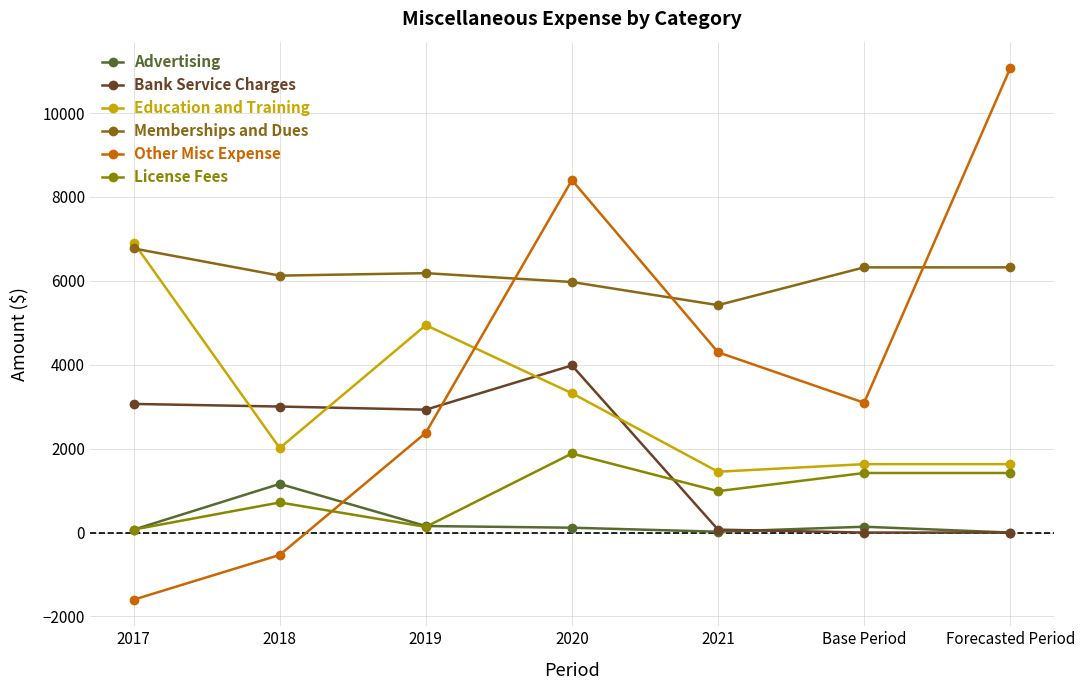

How many lines are shown in the chart?

6